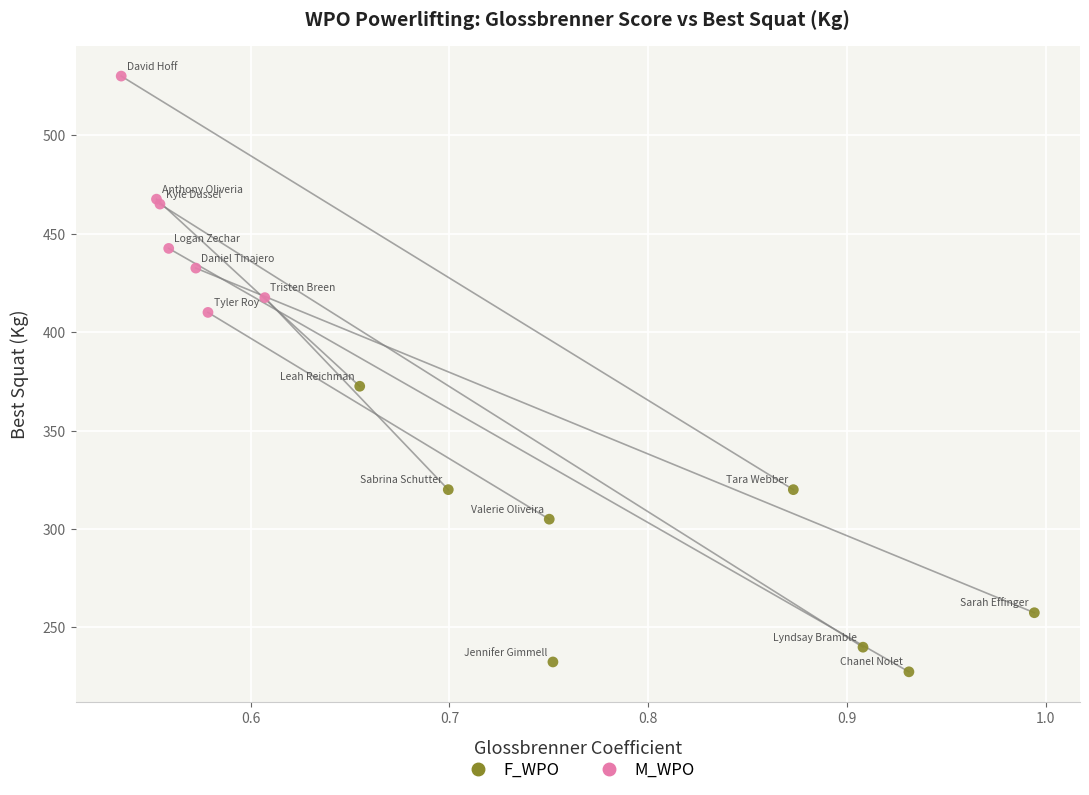

Which series reaches the minimum Y coordinate?

F_WPO